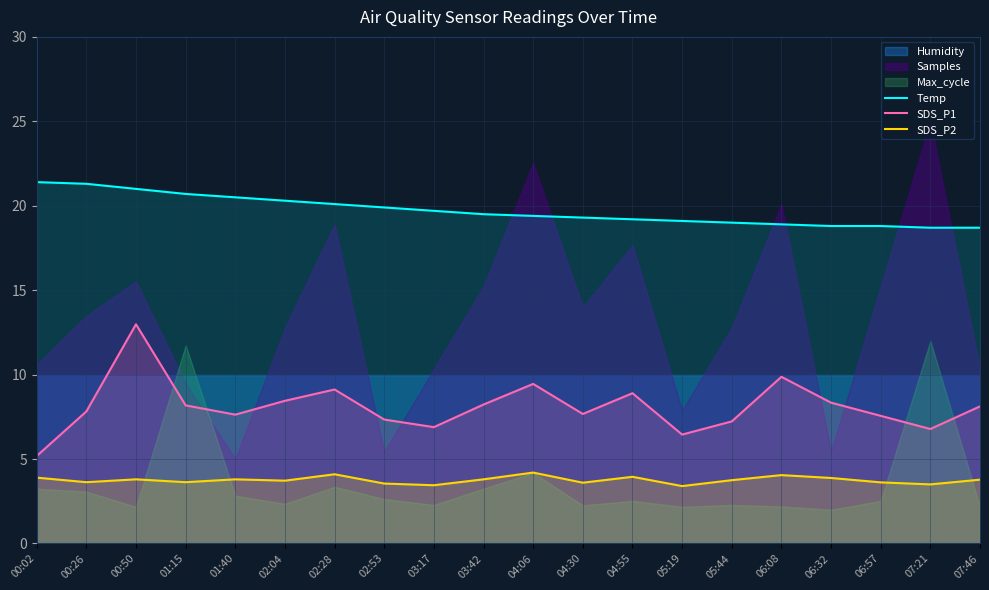

How many lines are shown in the chart?

3